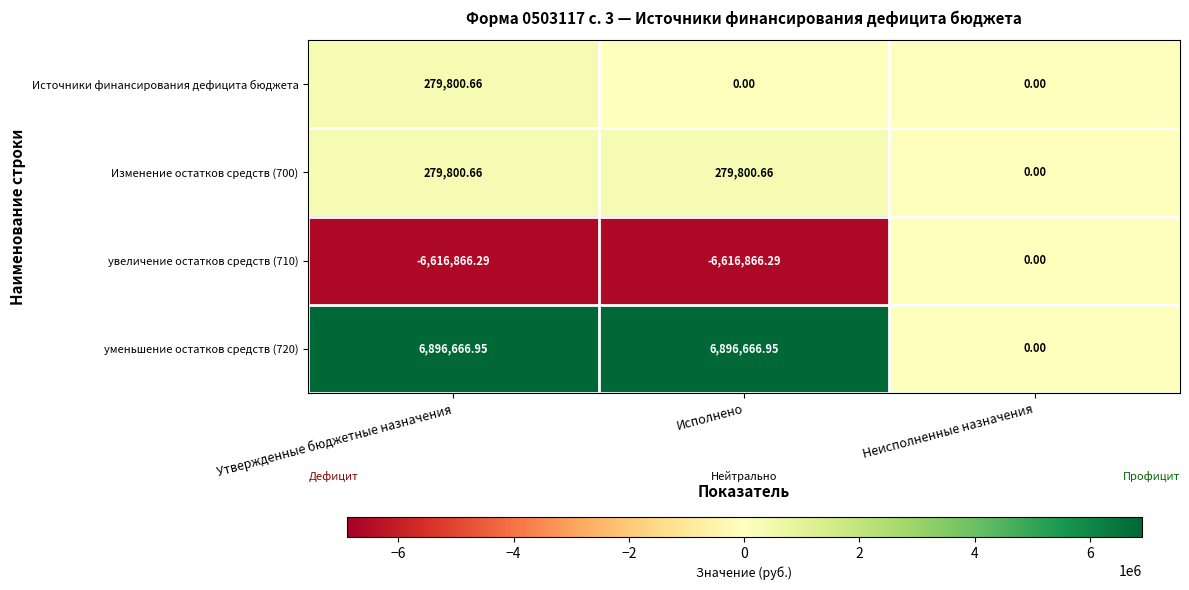

At which category is the sum across all series the highest?

Утвержденные бюджетные назначения